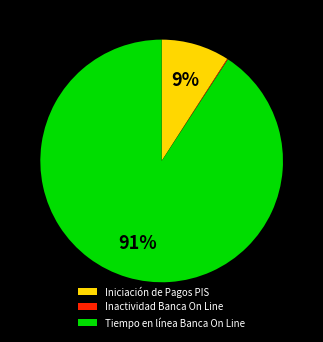

To the nearest percent, what percentage of the pie is Tiempo en línea Banca On Line?

91%